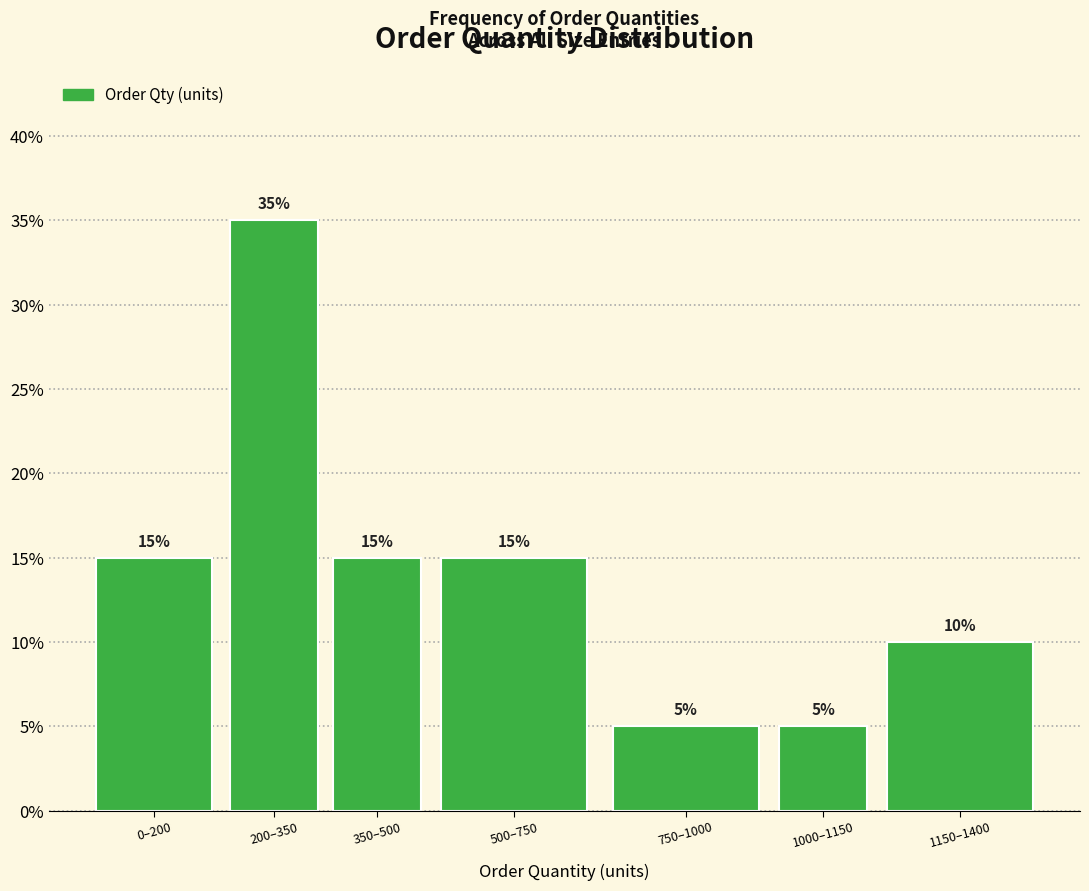

Reading left to right, extract all data points from this chart.

15	35	15	15	5	5	10